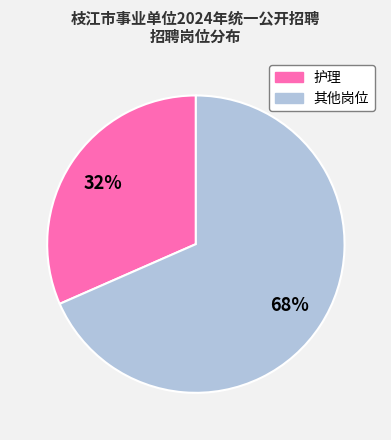

Is there a majority slice in this chart?

Yes